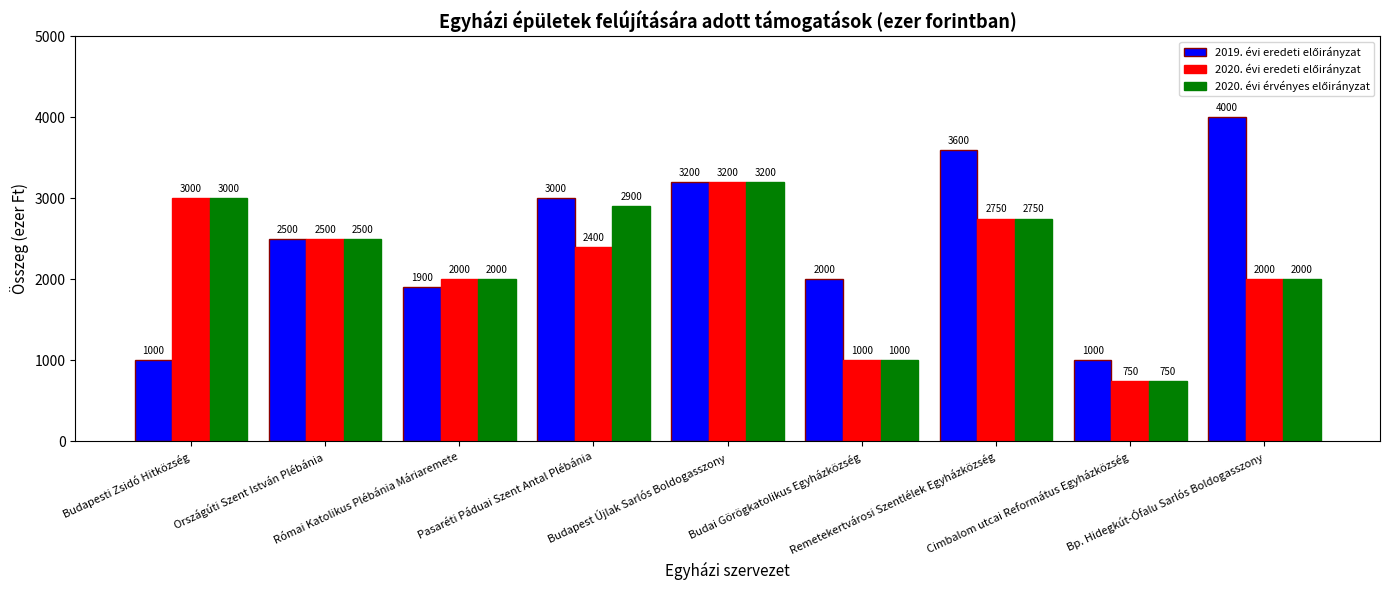

At how many categories does at least one series exceed 1050?

8